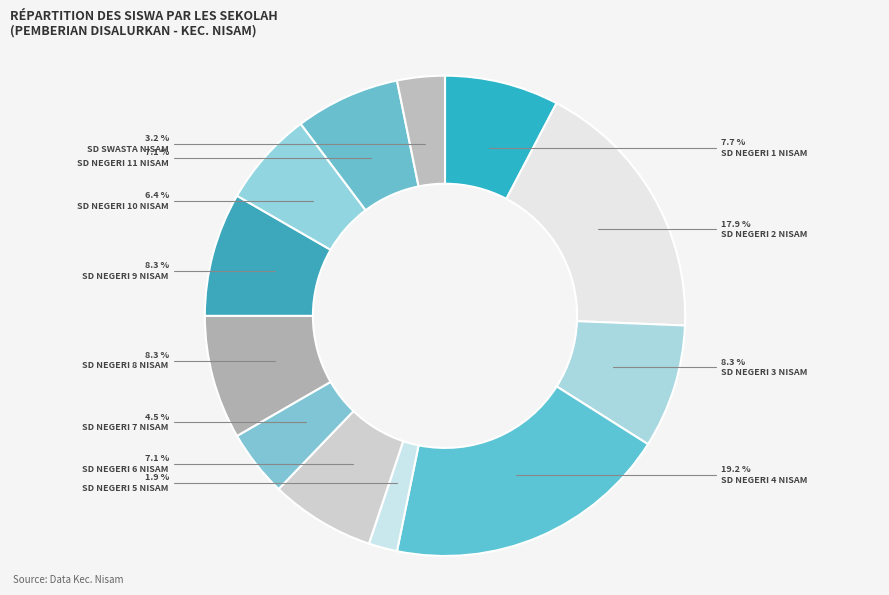

To the nearest percent, what portion does SD NEGERI 10 NISAM represent?

6%